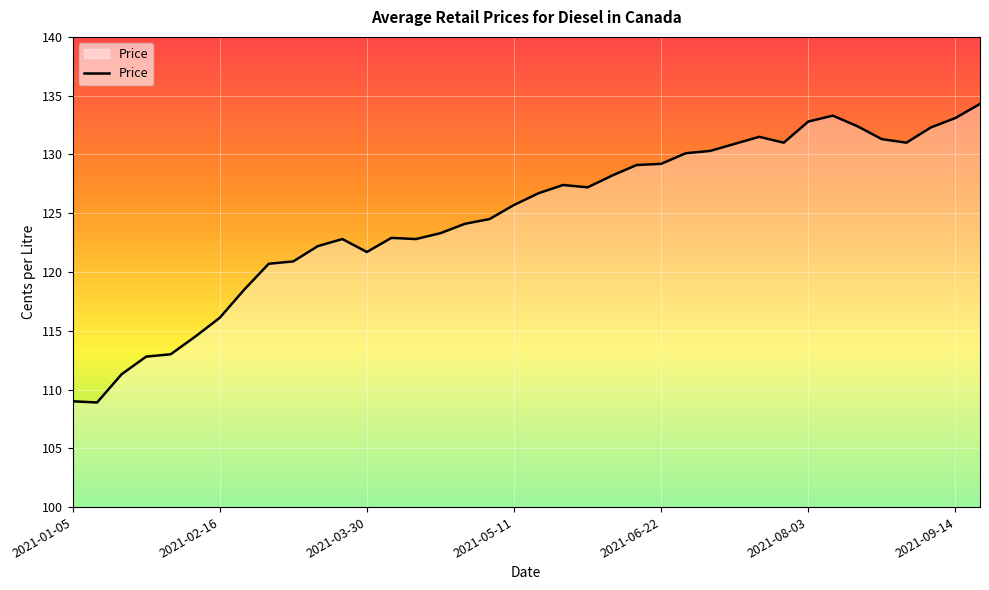

What is the smallest value displayed?

108.9